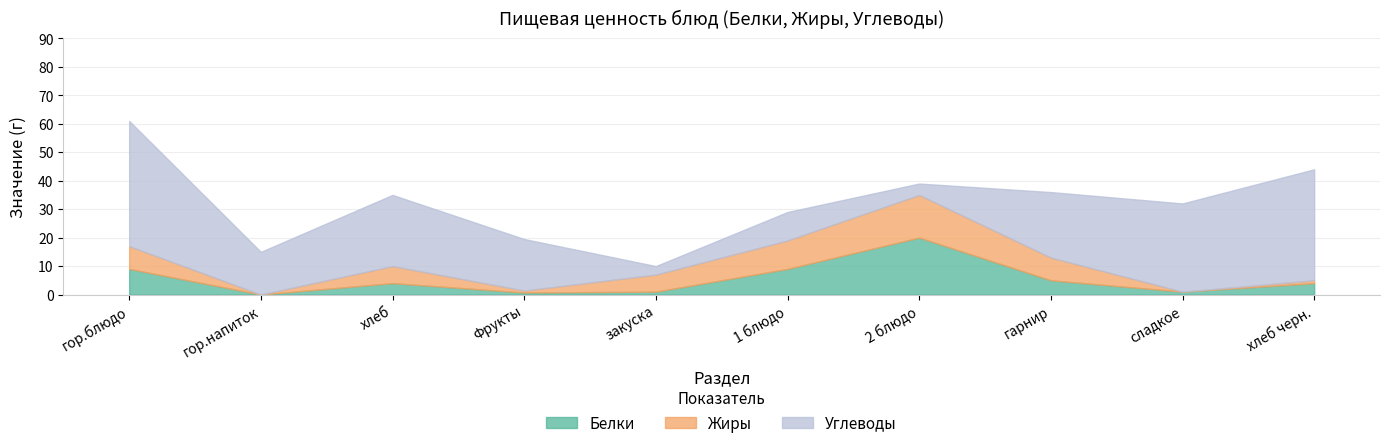

True or false: Белки and Жиры intersect in this chart.

True